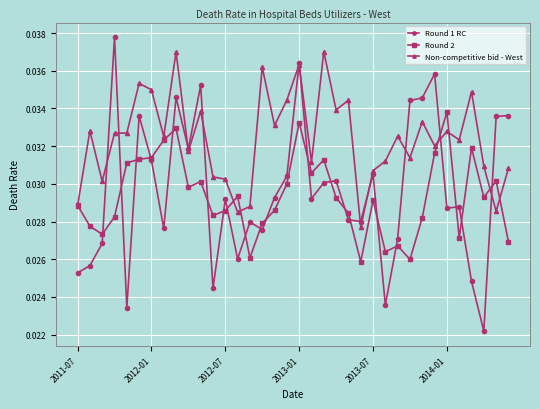

Does the chart have visible grid lines?

Yes